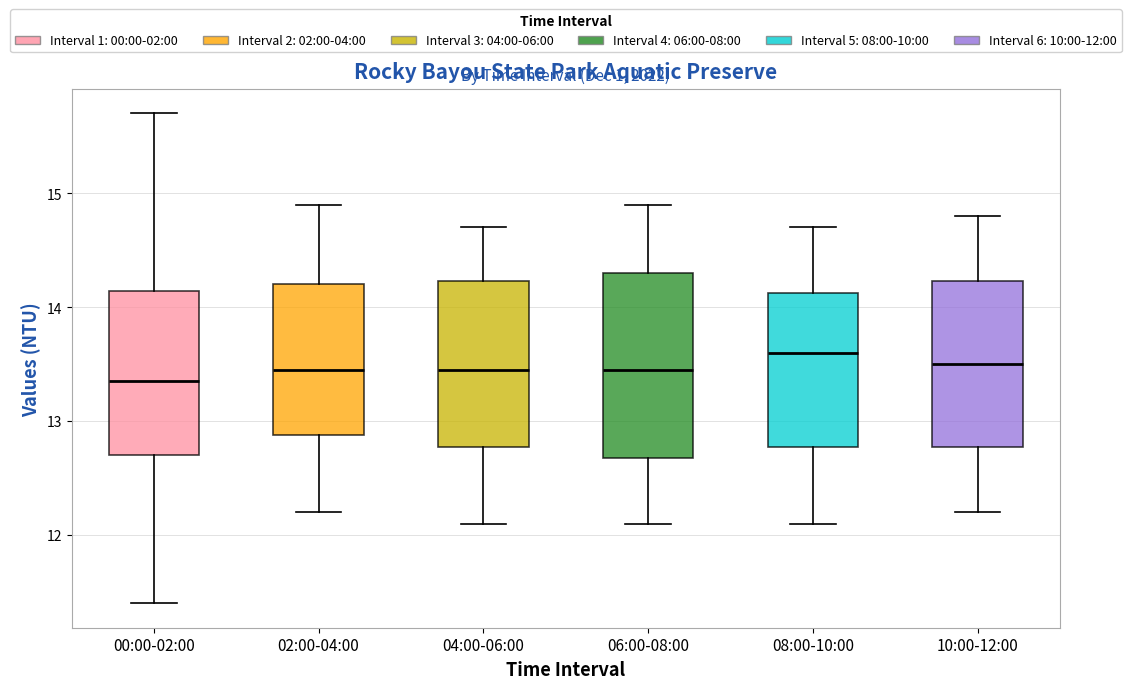

Which box is the tallest, from its lower edge to its upper edge?

06:00-08:00